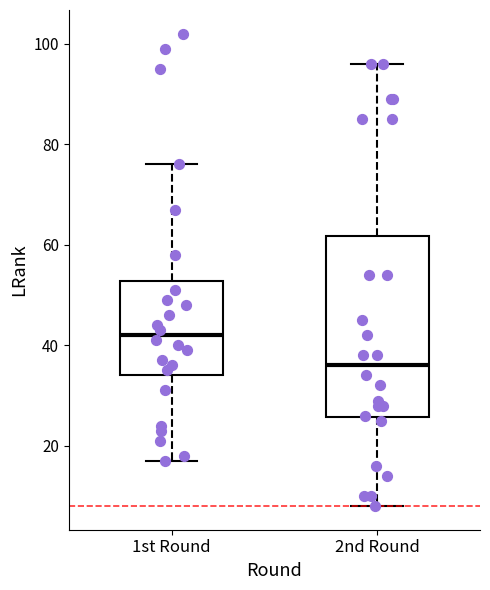

Reading left to right, read every box against the y-axis: the position of its median line, the range the box covers, and the ends of its whiskers. The values are not printed on the chart, so give them approximately, as read against the axis.

1st Round: median 42, box 34 to 52, whiskers 18 to 76
2nd Round: median 36, box 26 to 62, whiskers 8 to 96